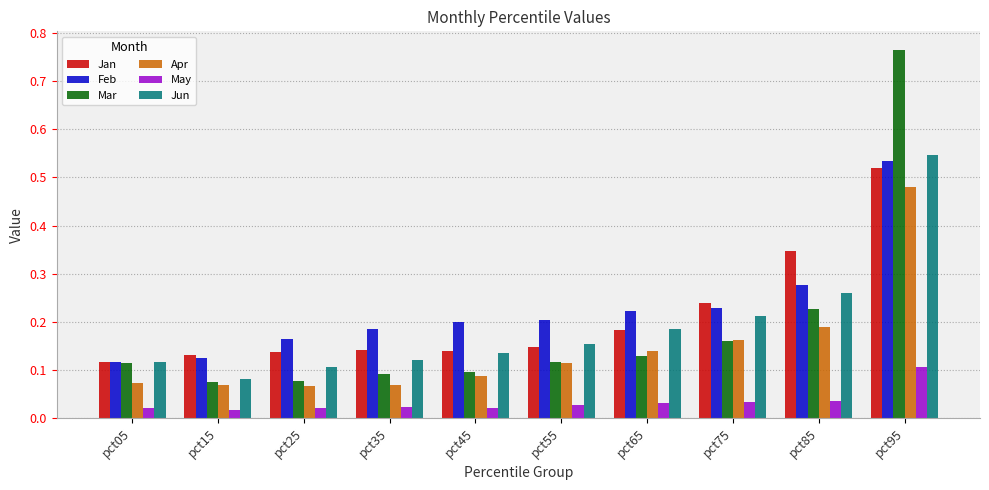

Which series changed the most between pct05 and pct55?

Feb